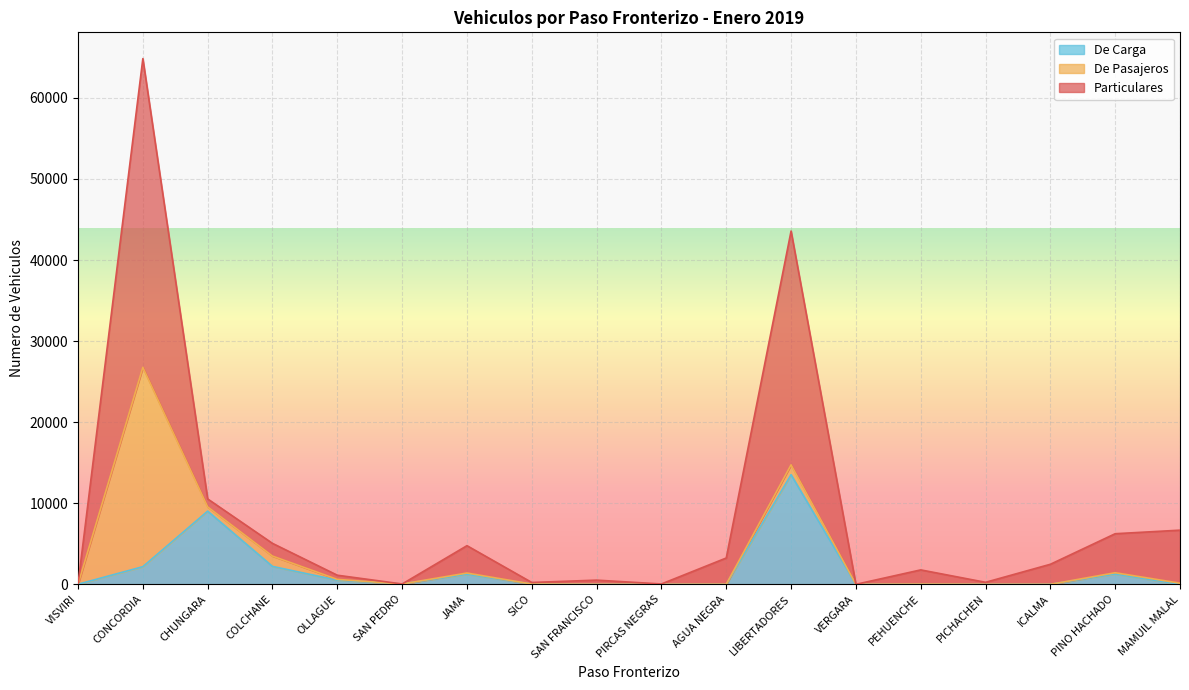

At which label does De Carga reach its peak?

LIBERTADORES